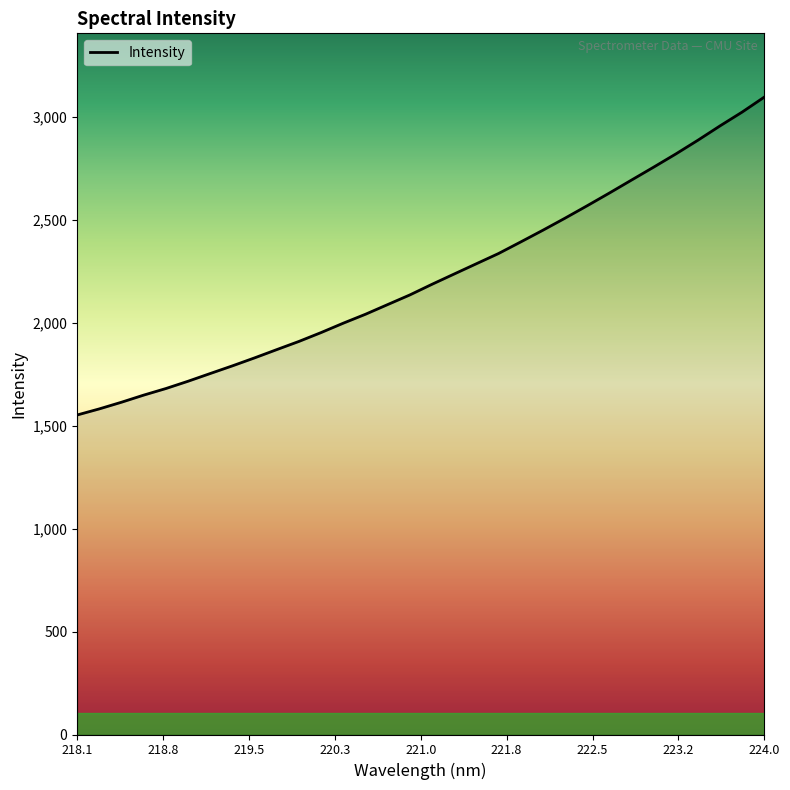

What is the minimum value shown in the chart?

1551.6